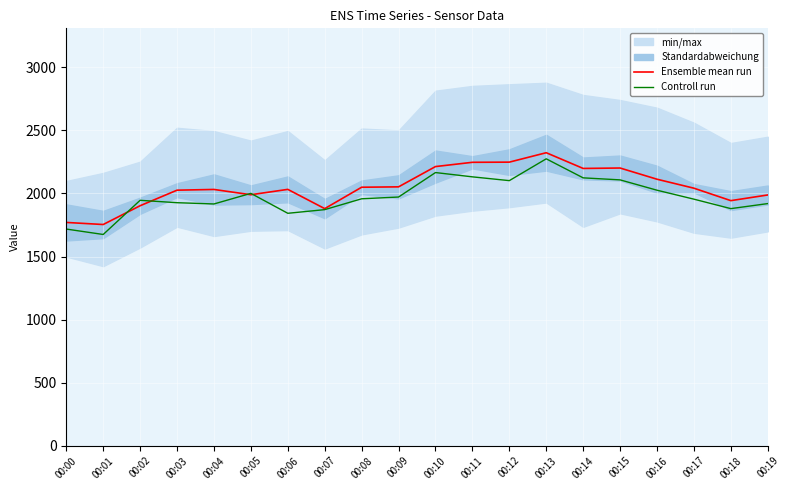

True or false: Ensemble mean run has more than 2 interior local peaks.

True